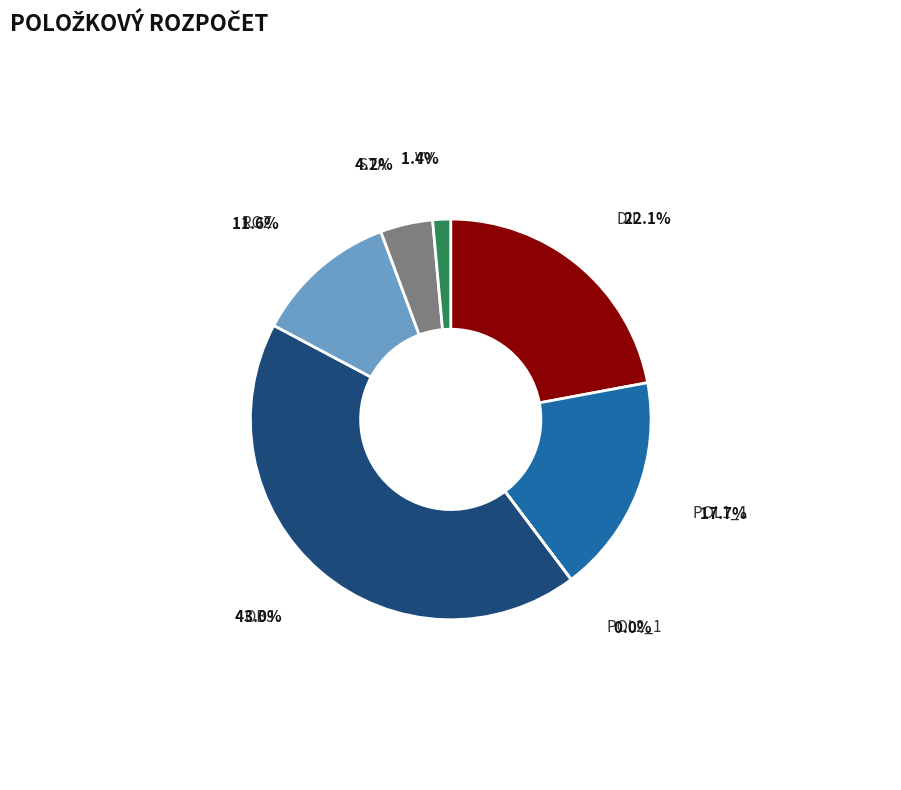

How much of the chart is everything except VV?

98.6%